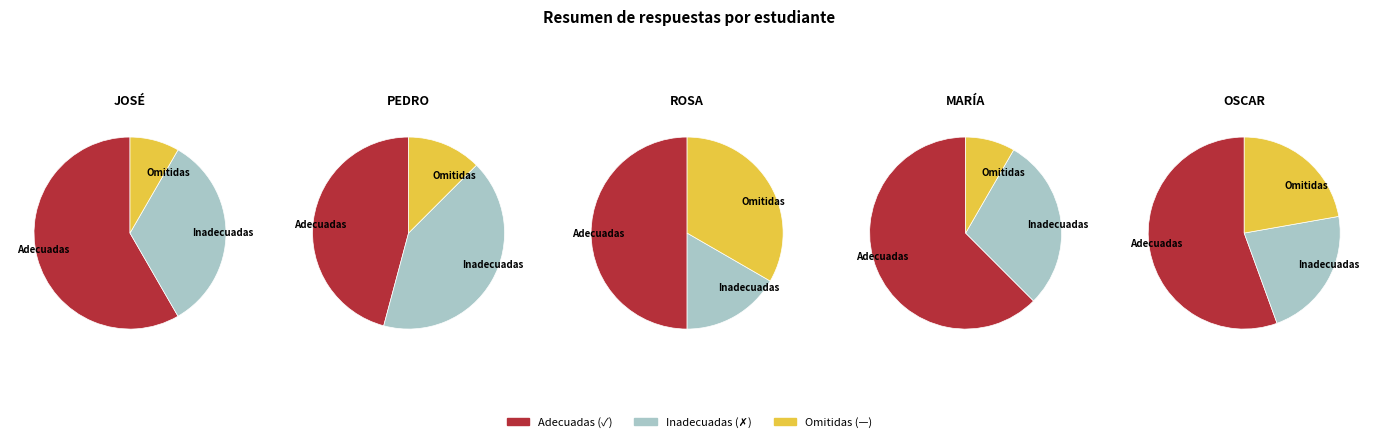

Rank the series at ROSA from highest to lowest value.

Adecuadas, Omitidas, Inadecuadas